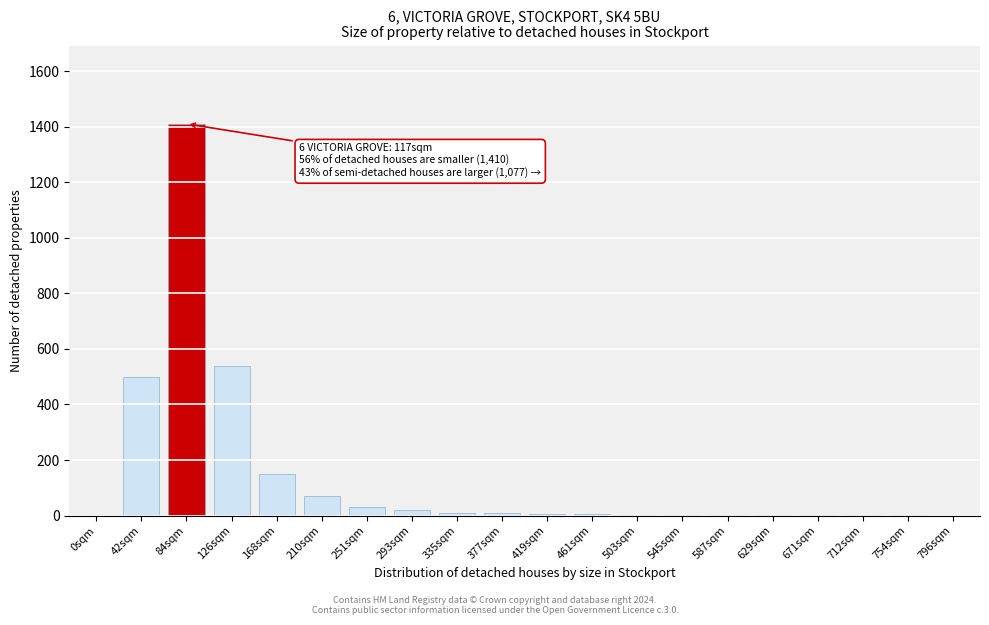

What is the sum of all values?

2758